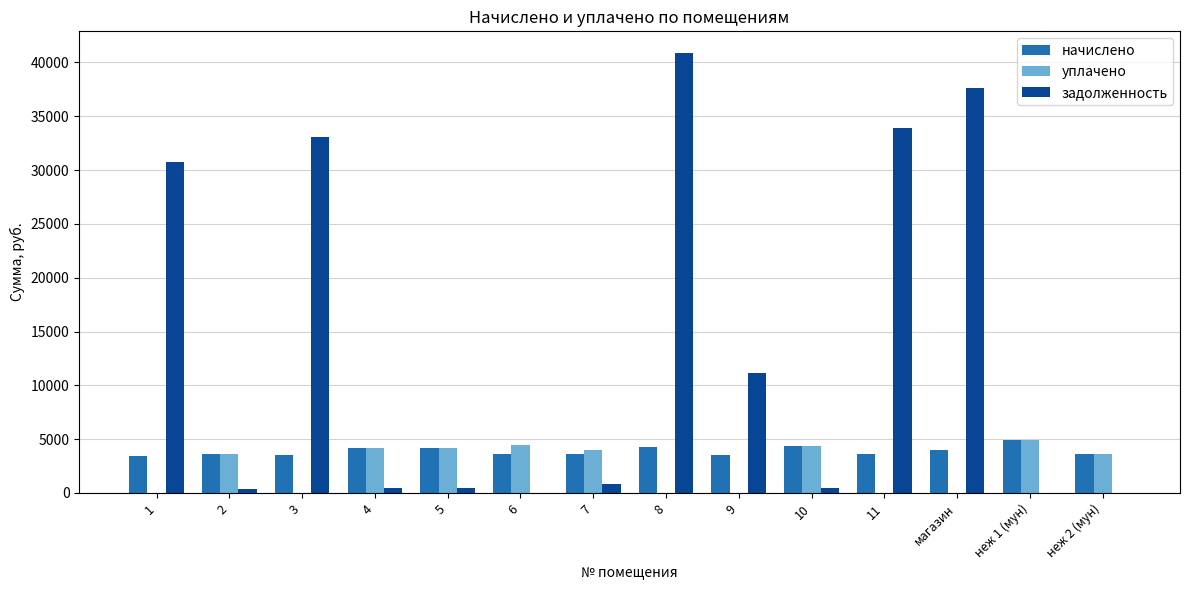

What is the maximum value for задолженность?

40848.7